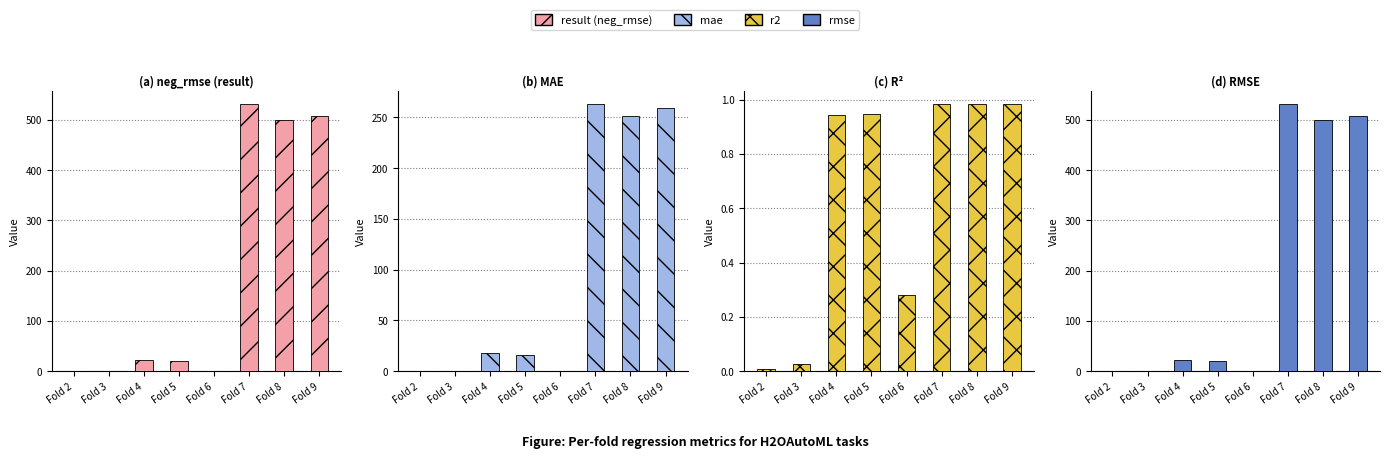

Reading left to right, transcribe all the data shown in this chart.

result (neg_rmse): 0.2	0.2	22.5	20.7	0.7	531.6	499.0	507.9
mae: 0.2	0.2	18.0	15.9	0.5	263.2	251.7	258.9
r2: 0.0	0.0	0.9	0.9	0.3	1.0	1.0	1.0
rmse: 0.2	0.2	22.5	20.7	0.7	531.6	499.0	507.9